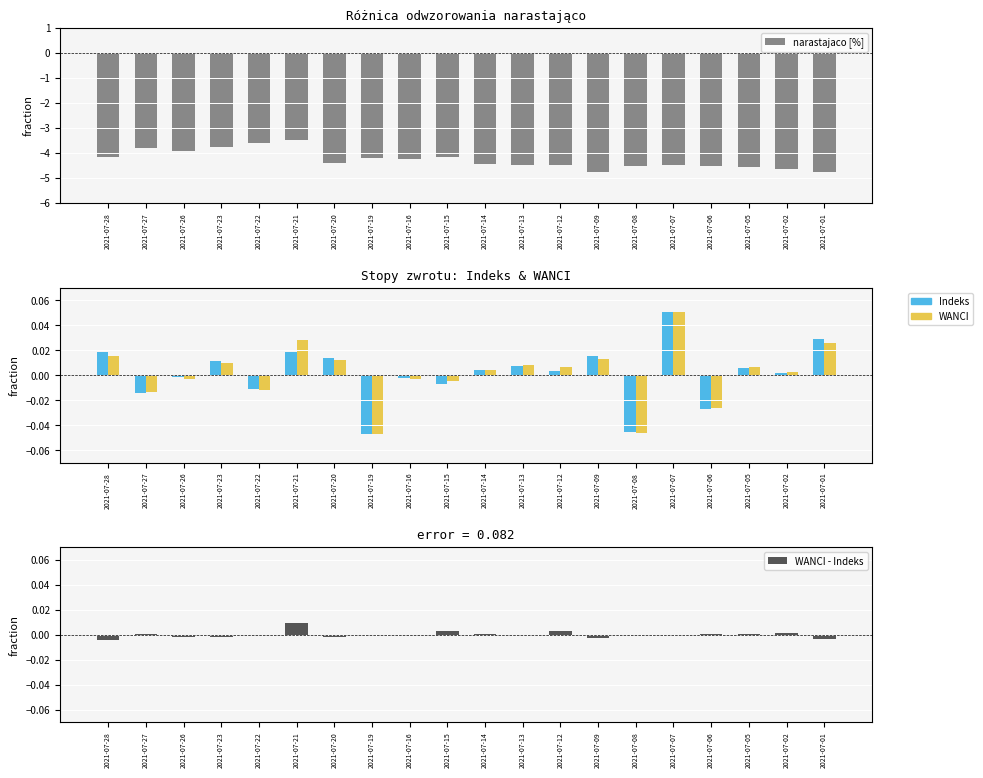

Is it true that WANCI equals 0.0 at 2021-07-01?

True